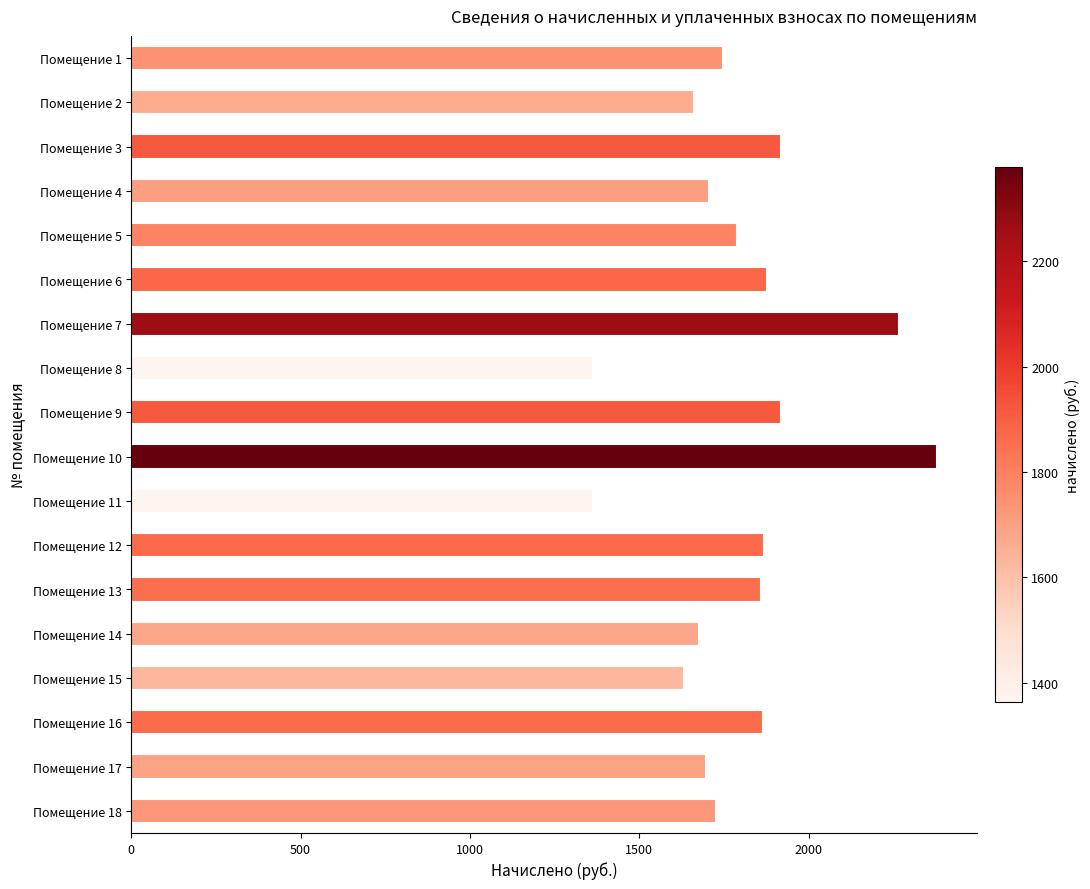

What is the value of the 11th bar from the top?

1364.2